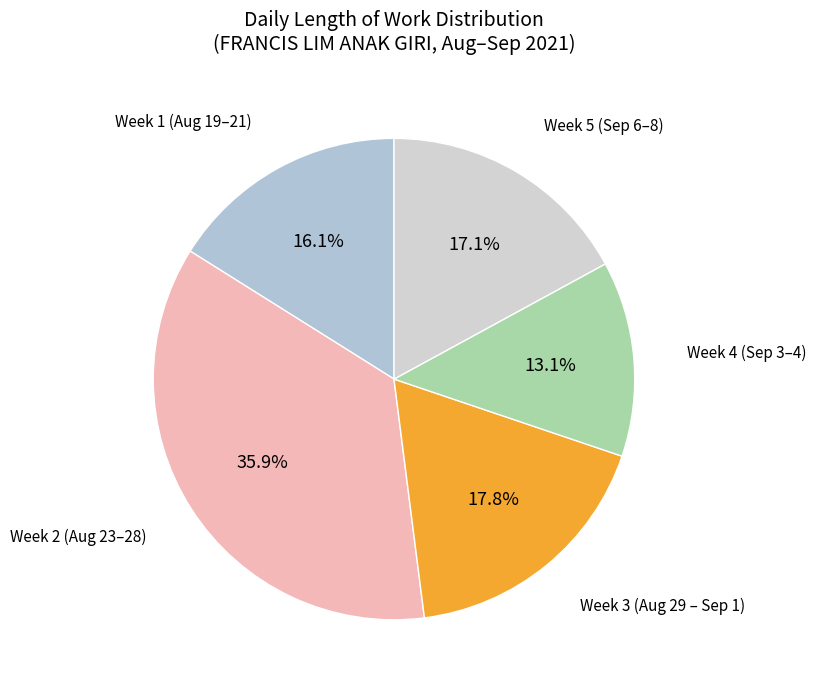

How many slices are in this pie chart?

5